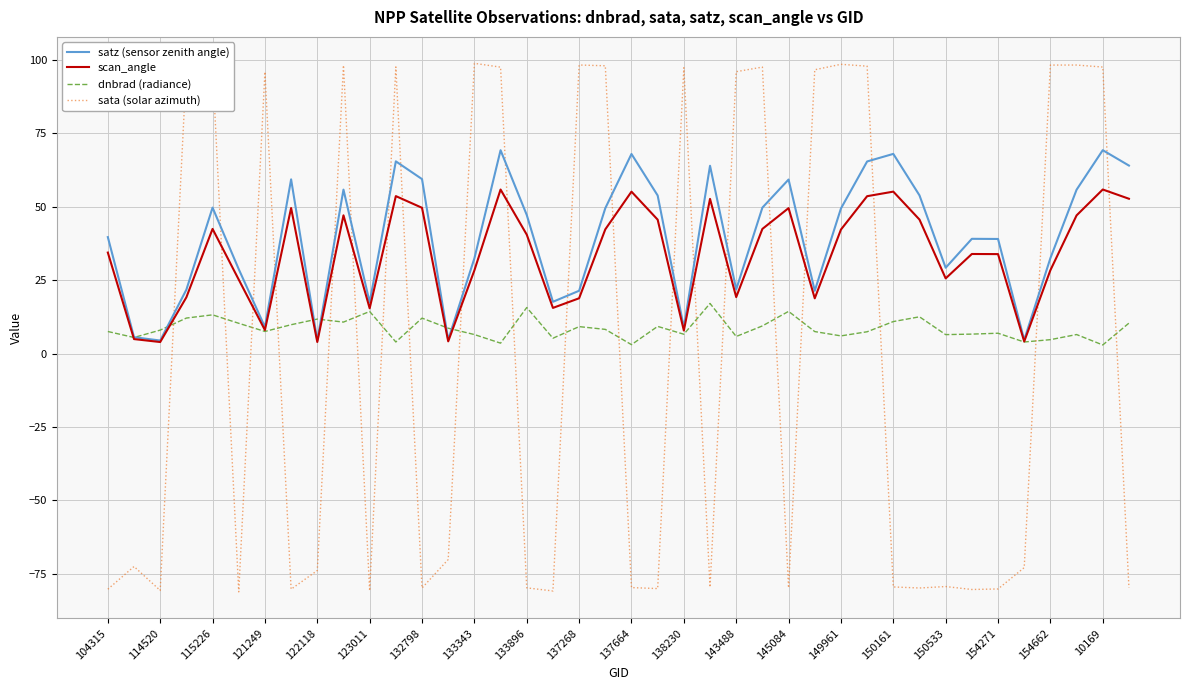

What is the highest value of the dnbrad (radiance) series?

17.0